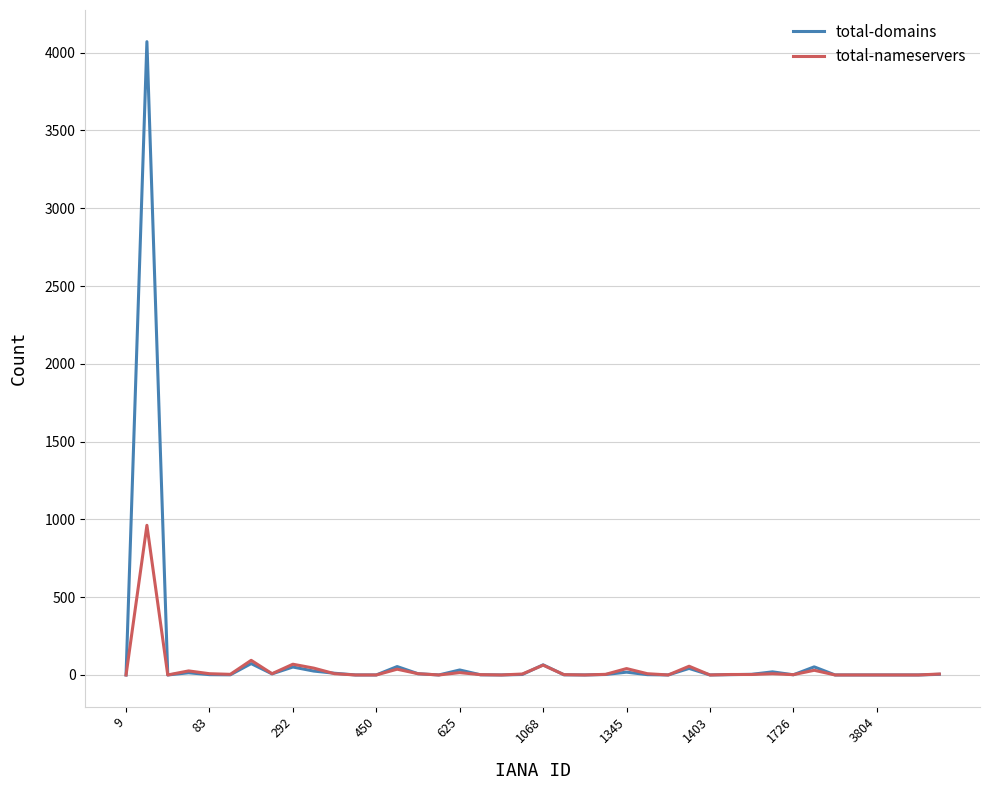

What is the highest value of the total-domains series?

4071